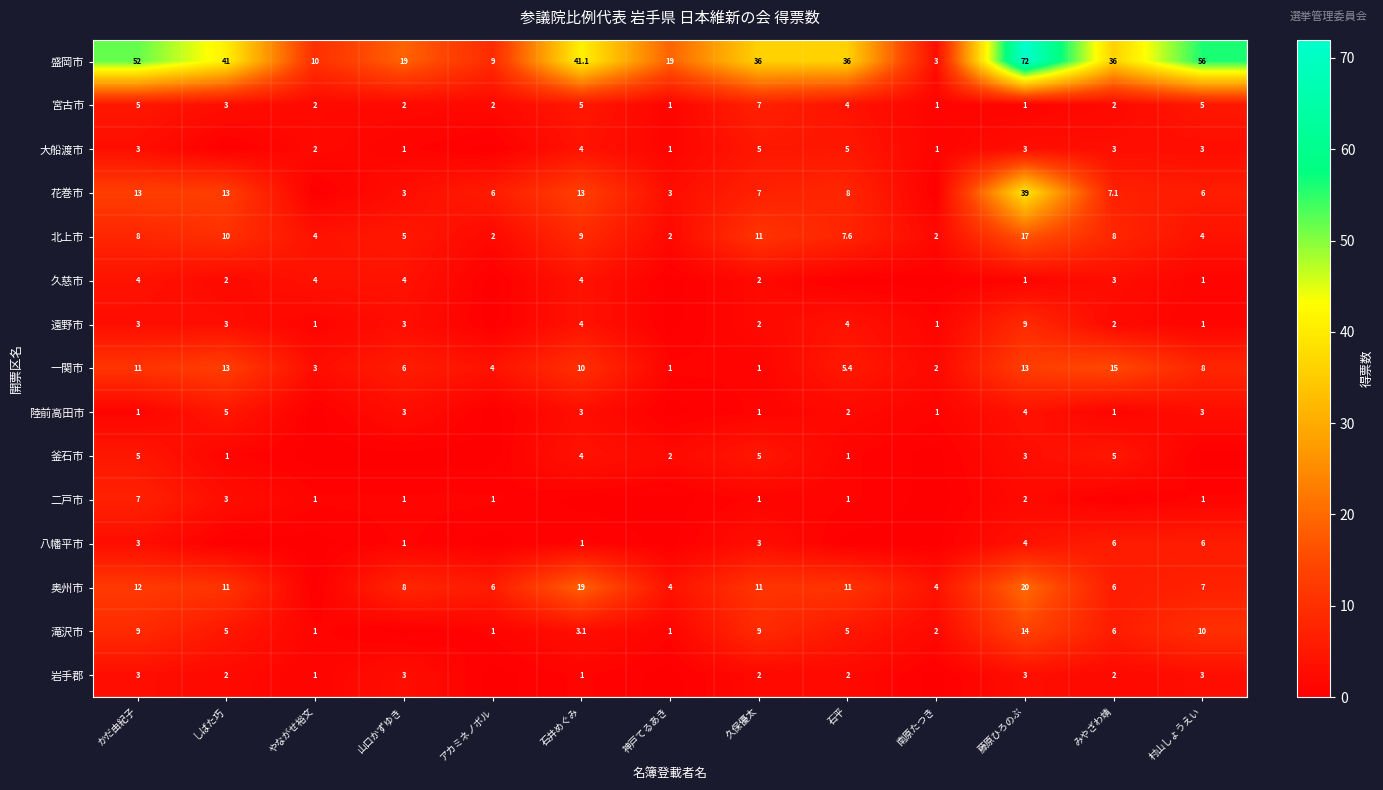

Is it true that 遠野市 equals 1.0 at 南原たつき?

True